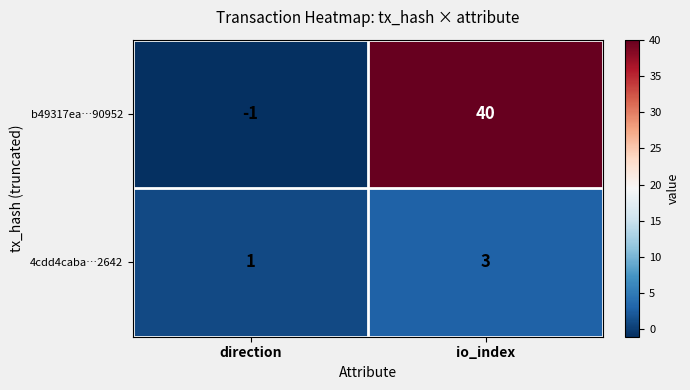

What is the maximum value for 4cdd4caba…2642?

3